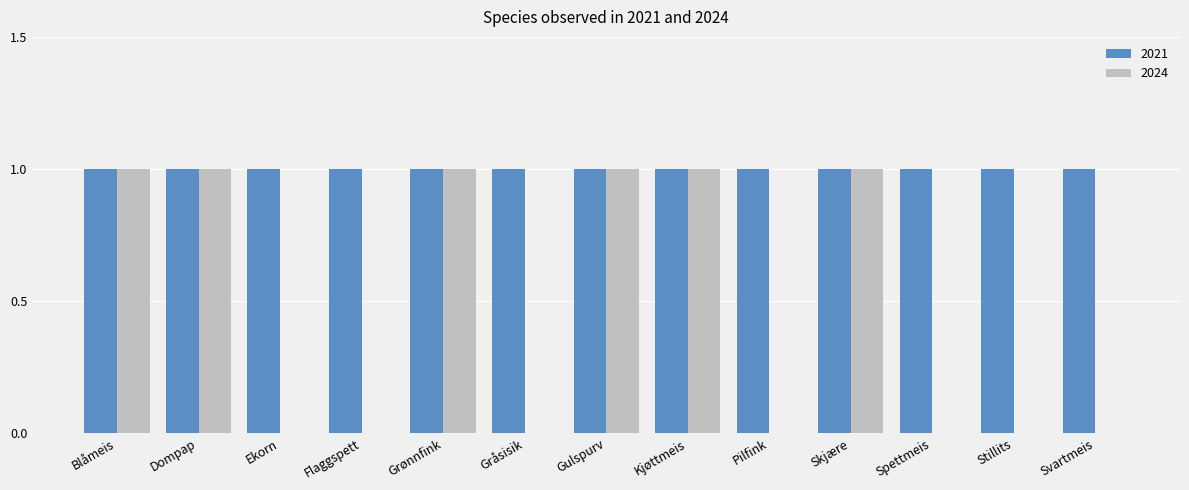

Between Gråsisik and Skjære, which series saw the biggest shift?

2024